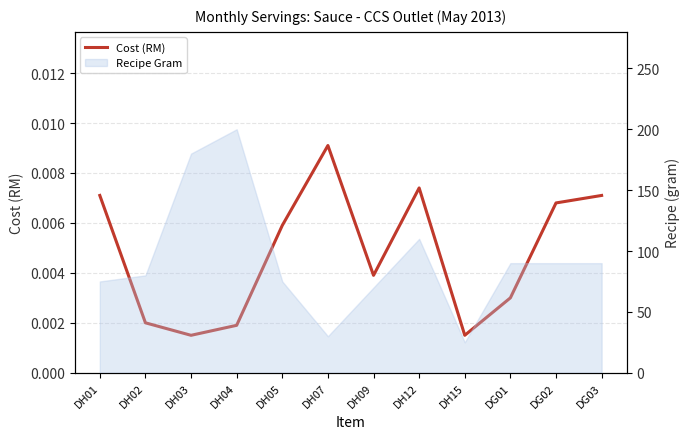

How many points are lower than both their immediate neighbors (excluding endpoints)?

3